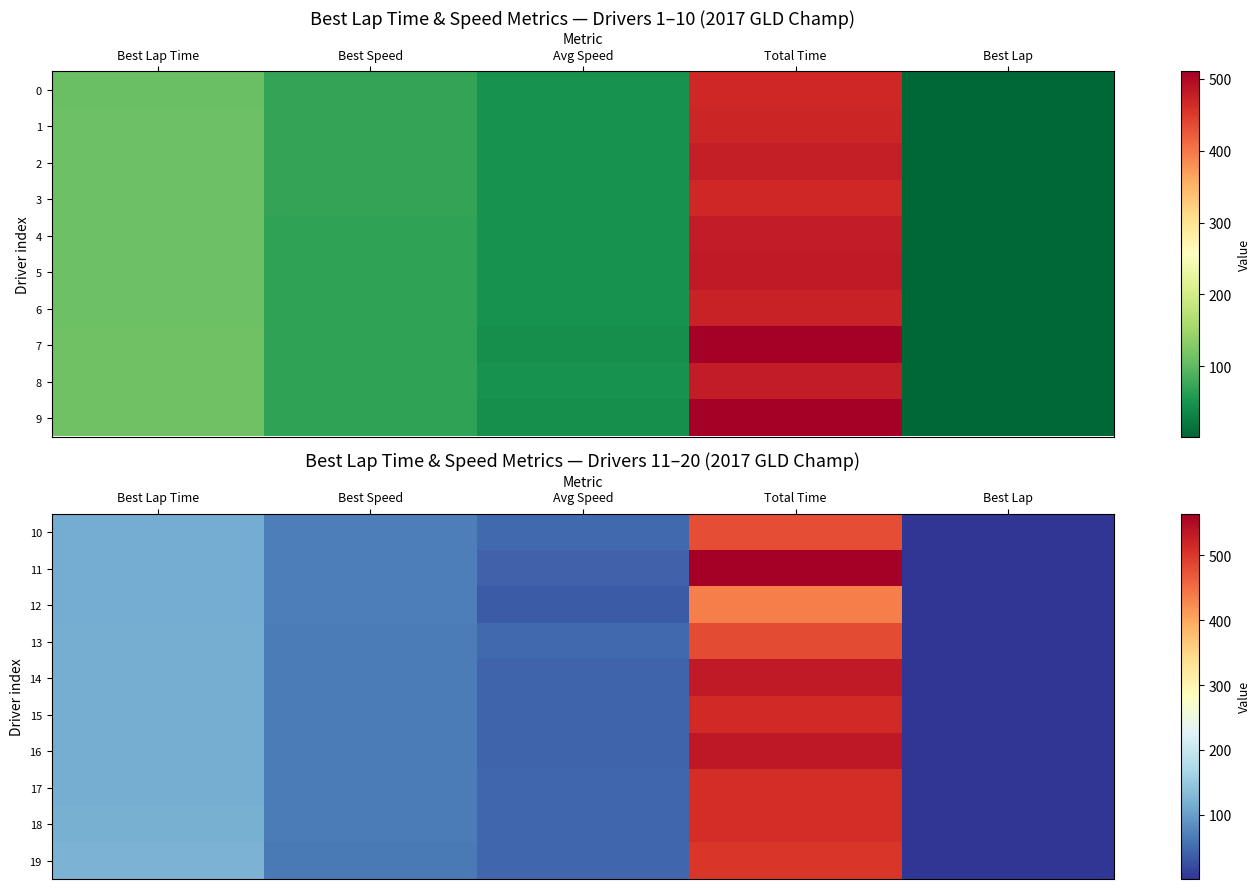

The value of 12 at Best Lap Time is 114.1. True or false?

True